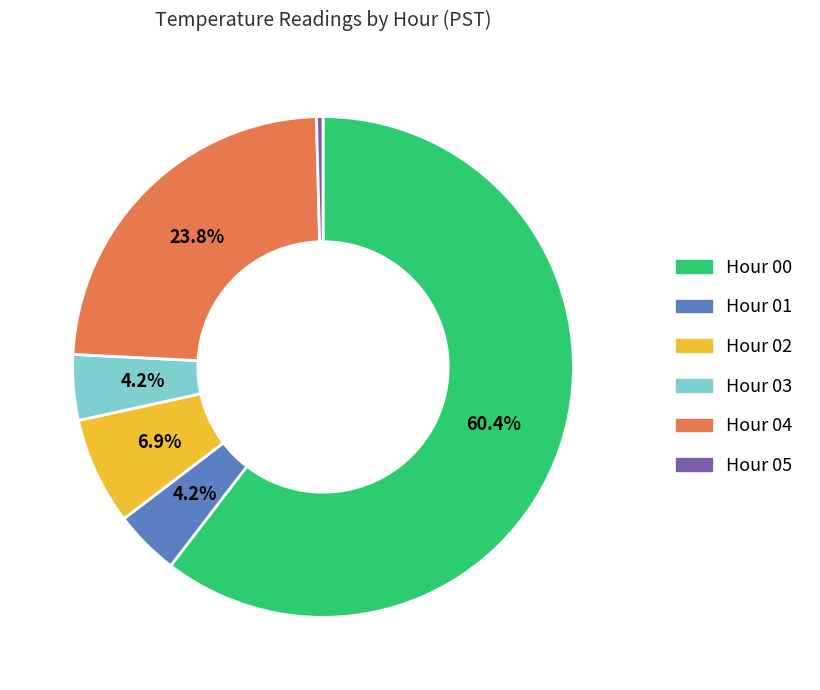

How many slices are in this pie chart?

6